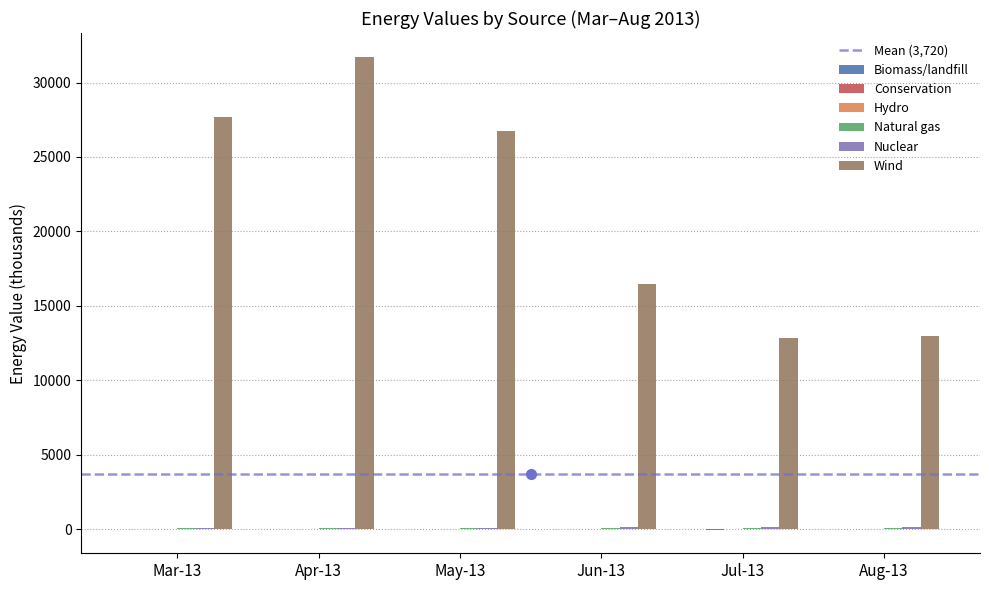

Which series changed the most between May-13 and Aug-13?

Wind